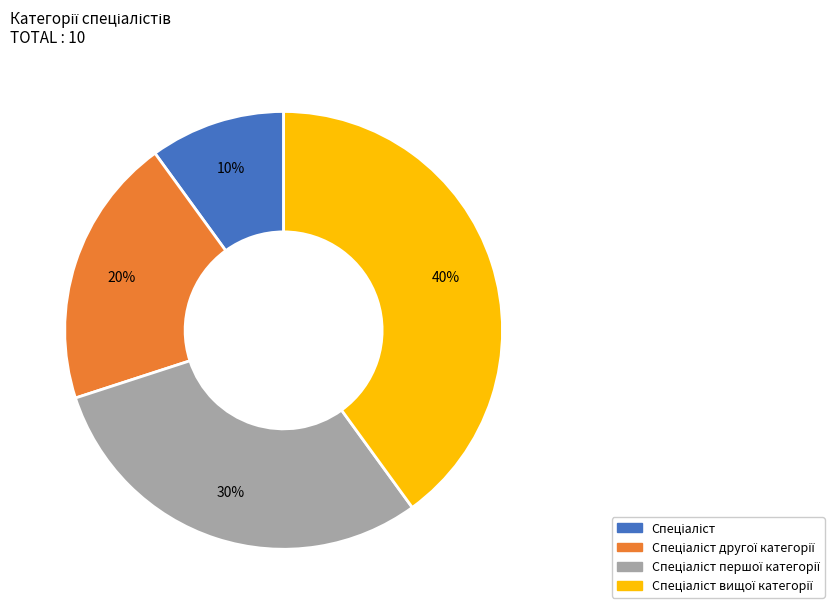

Is there any slice that represents more than half of the pie?

No